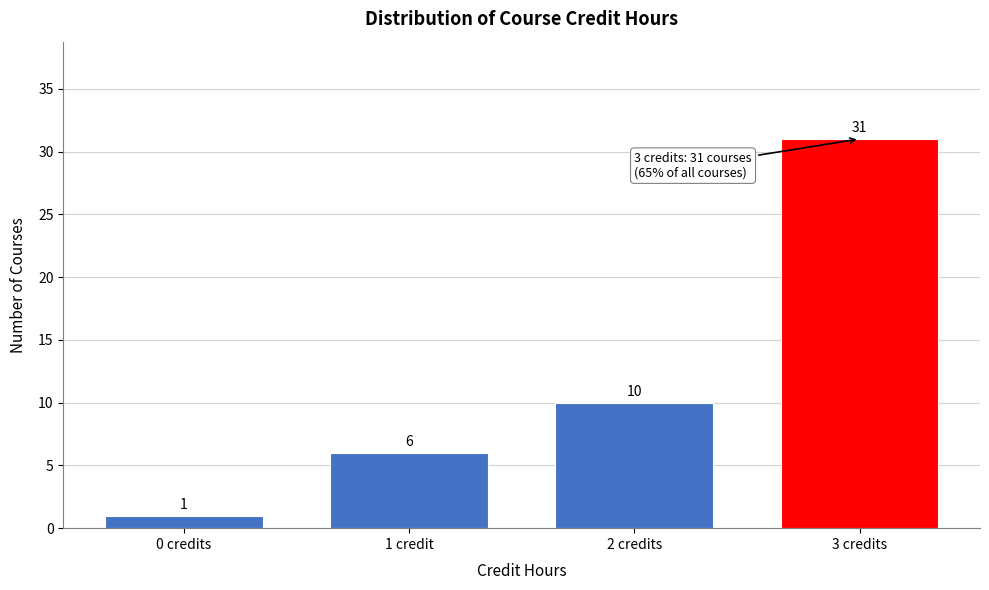

Reading left to right, list all the values displayed in this chart.

1	6	10	31